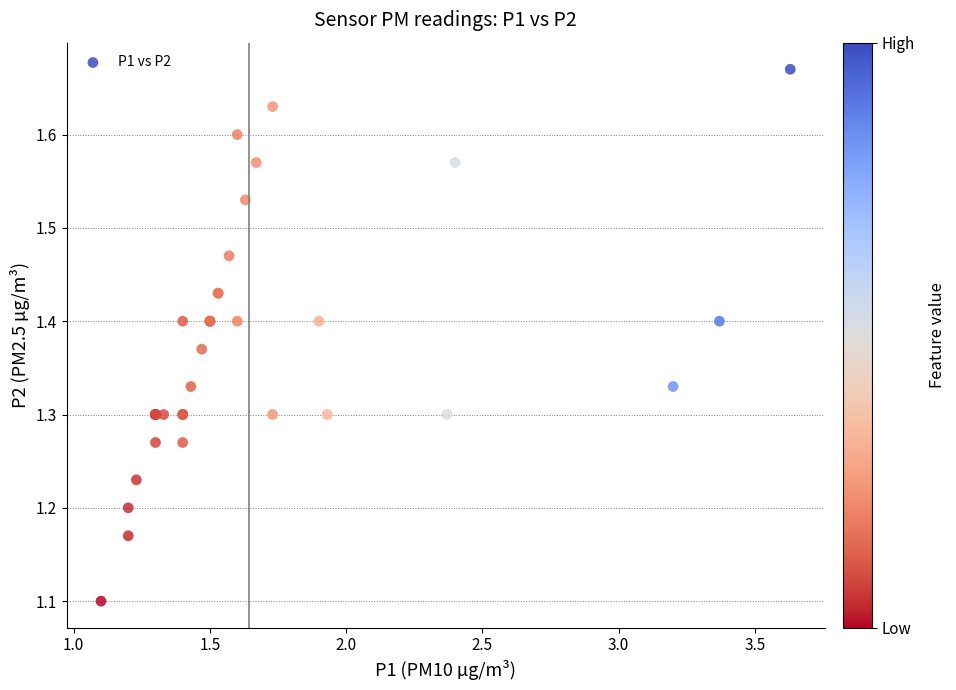

What Y value in the scatter plot is closest to 1?

1.1